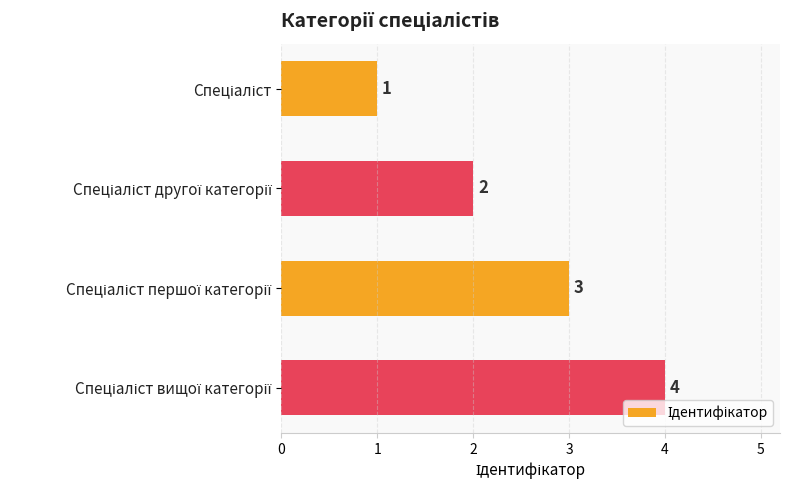

Count the values in the range 2 to 4.

3